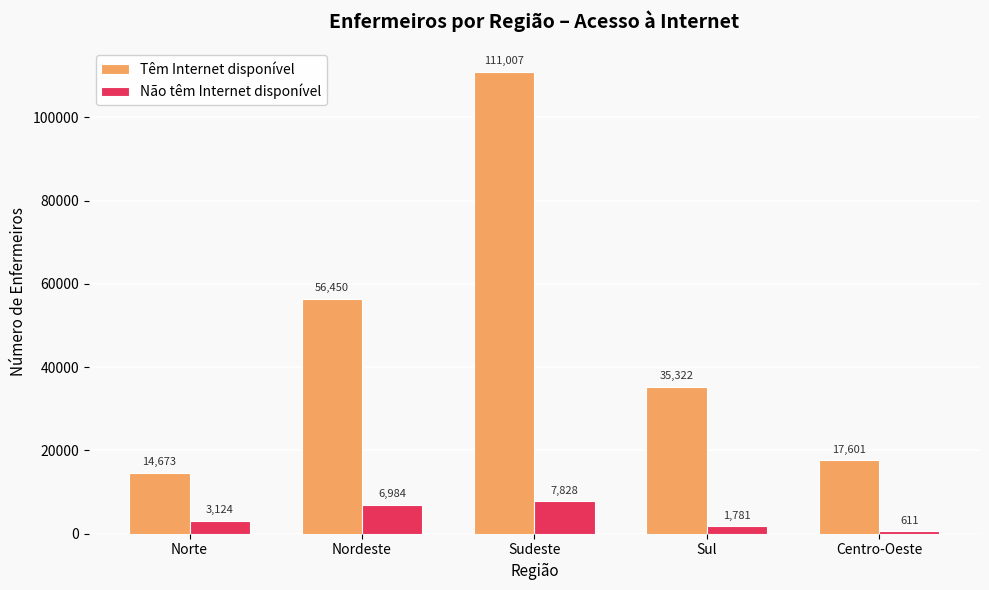

What is the average value of the Têm Internet disponível series?

47011